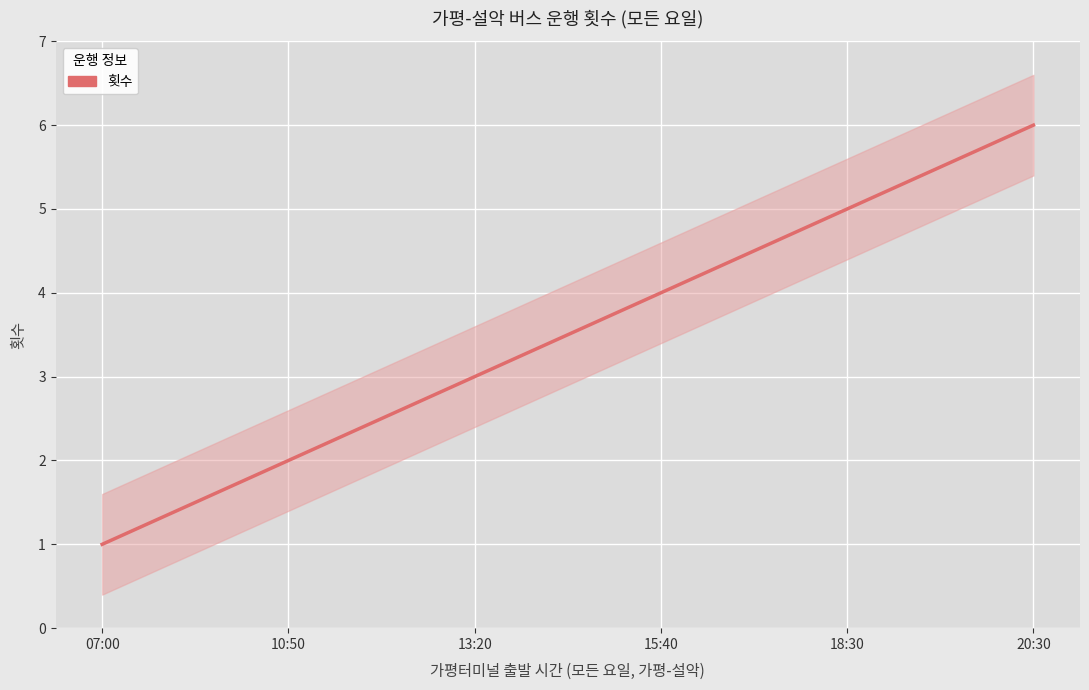

True or false: there are more than 2 points higher than both neighbors.

False